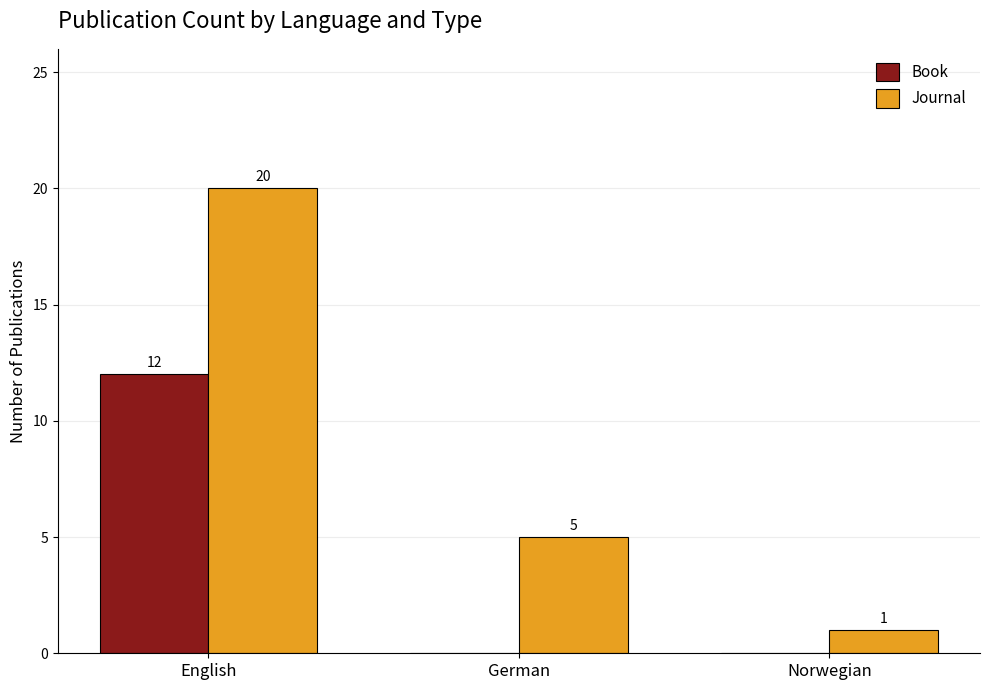

What value does the Journal series have at German?

5